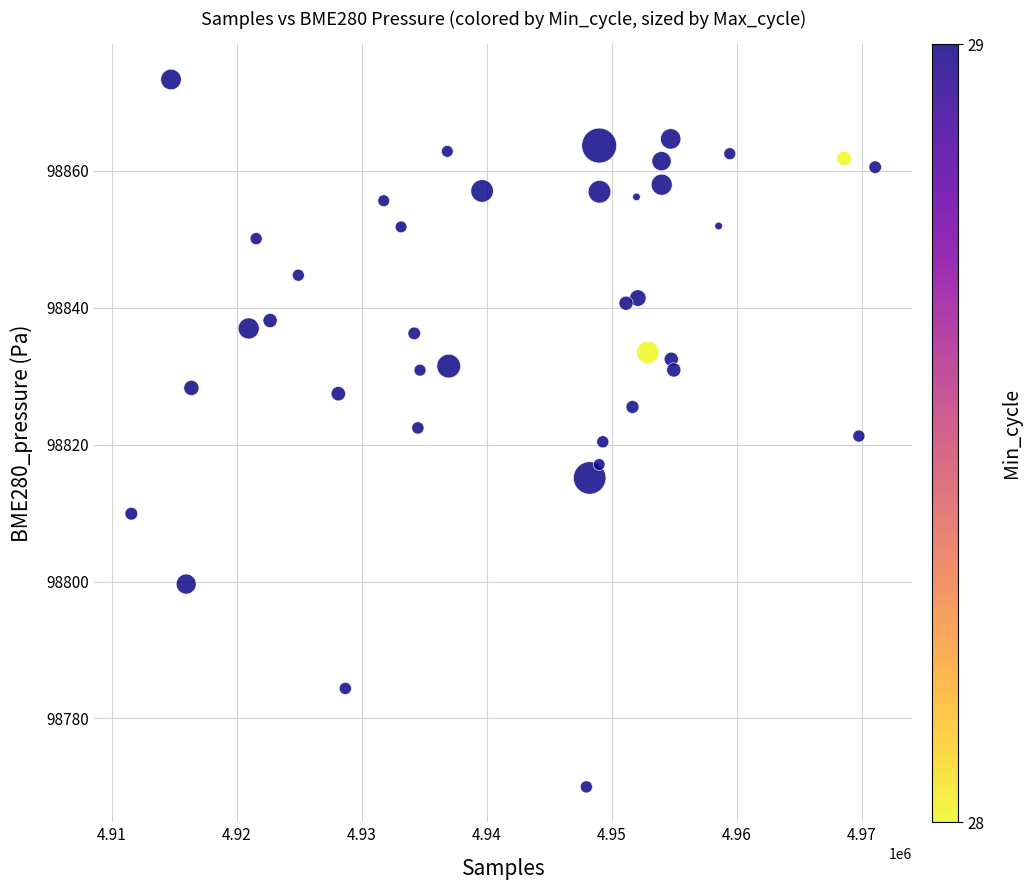

What is the range of Y values (max minus min)?

103.3